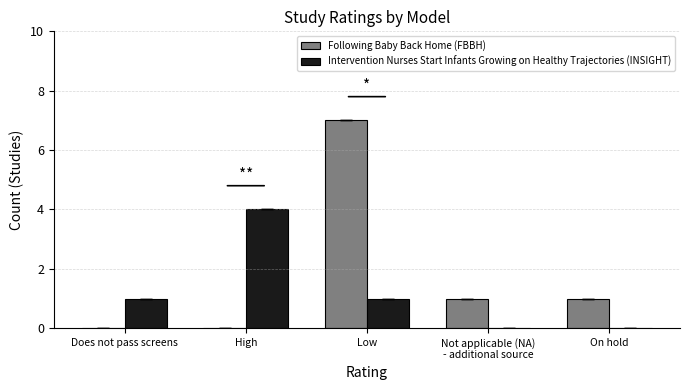

Is it true that Following Baby Back Home (FBBH) equals 0 at Not applicable (NA)
- additional source?

False